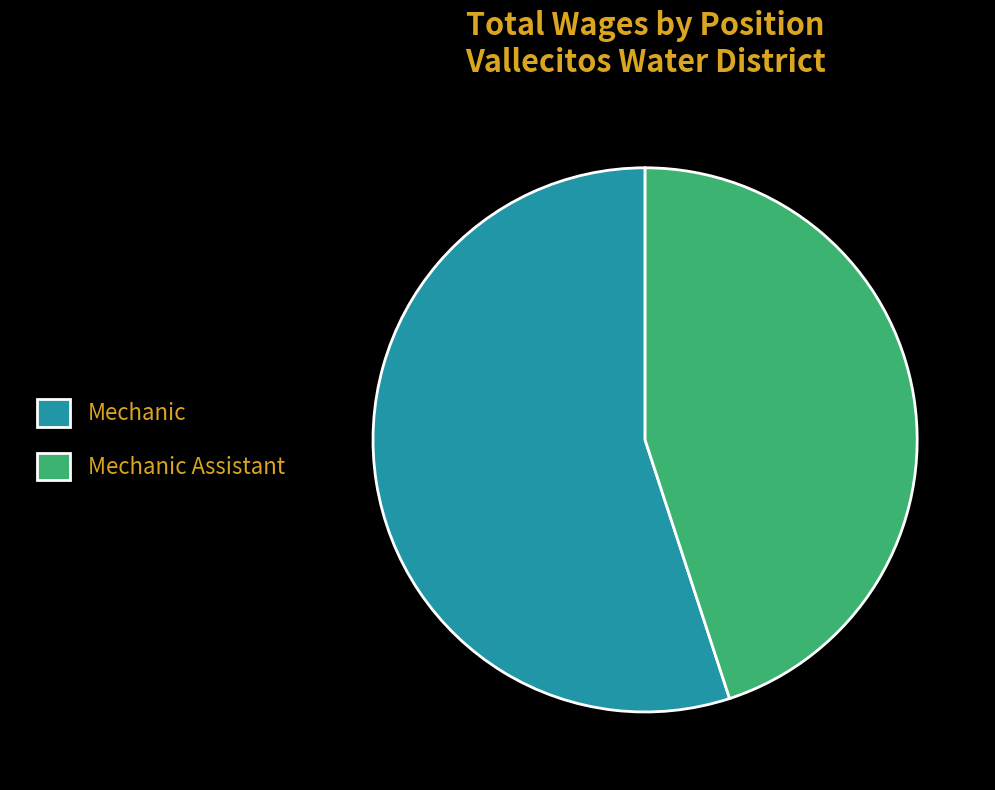

What is the smallest slice in the pie chart?

Mechanic Assistant